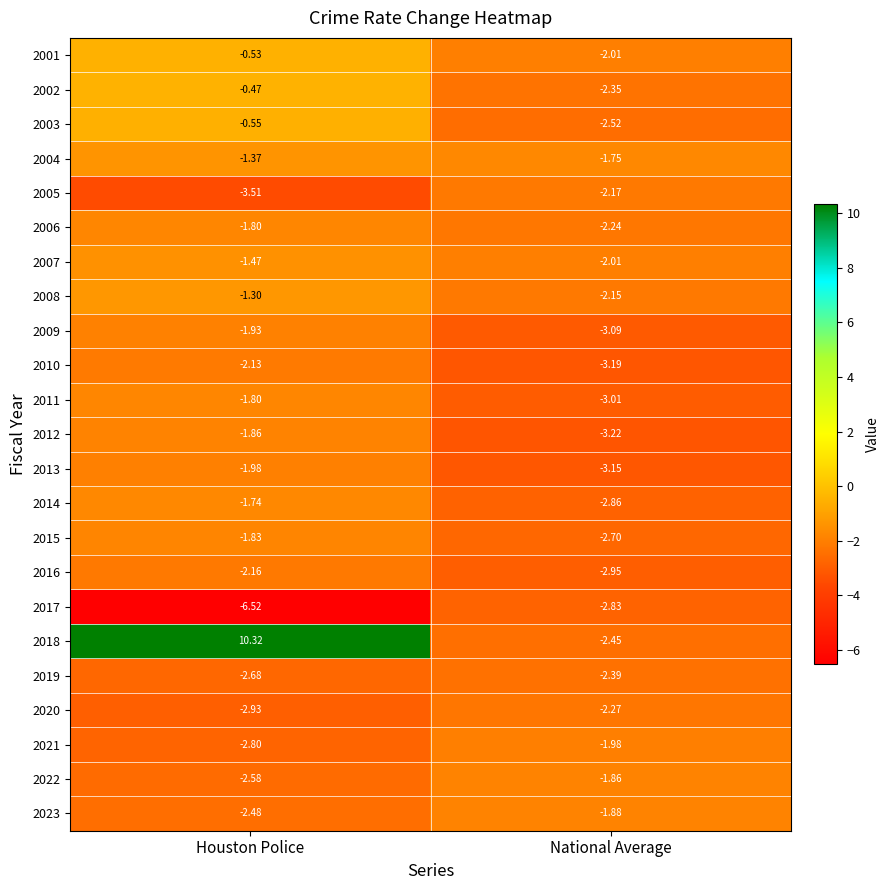

Rank the categories by 2013 value from highest to lowest.

Houston Police, National Average